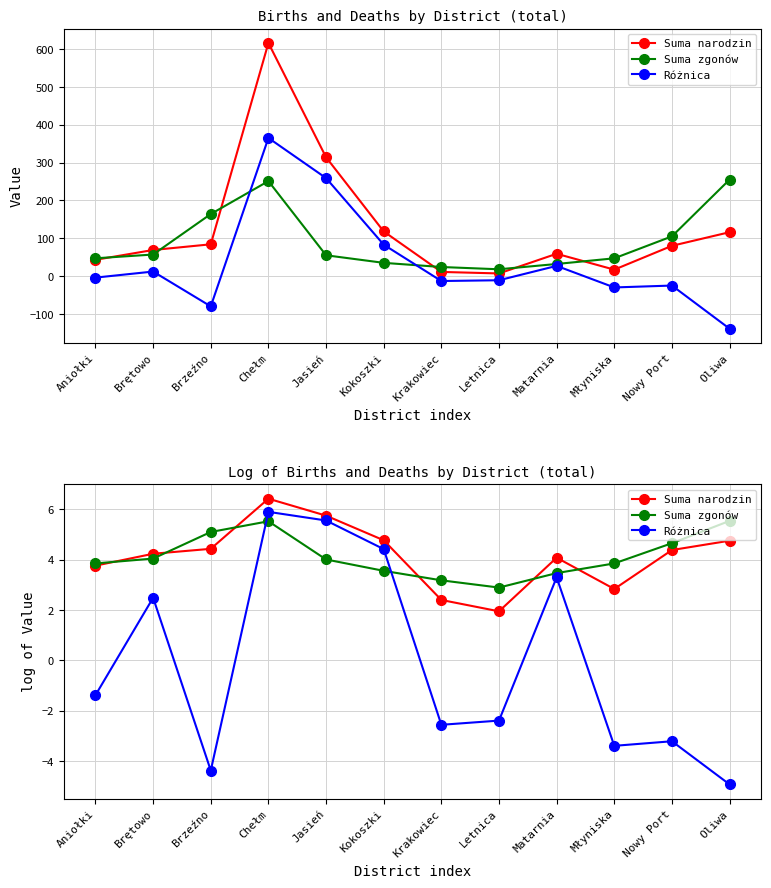

True or false: Suma narodzin and Różnica cross at least once.

False